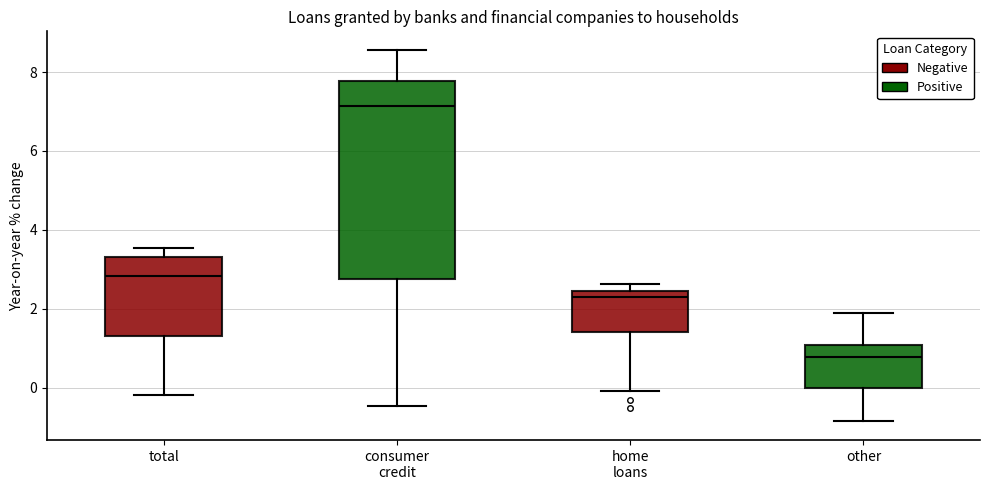

Reading left to right, transcribe this box plot: for each box, give where its median line is, the range the box spans, and where its two whiskers end, as read against the y-axis. The values are not printed on the chart, so give them approximately, as read against the axis.

total: median 2.8, box 1.4 to 3.4, whiskers -0.2 to 3.6
consumer credit: median 7.2, box 2.8 to 7.8, whiskers -0.4 to 8.6
home loans: median 2.2, box 1.4 to 2.4, whiskers 0.0 to 2.6
other: median 0.8, box 0.0 to 1.0, whiskers -0.8 to 1.8